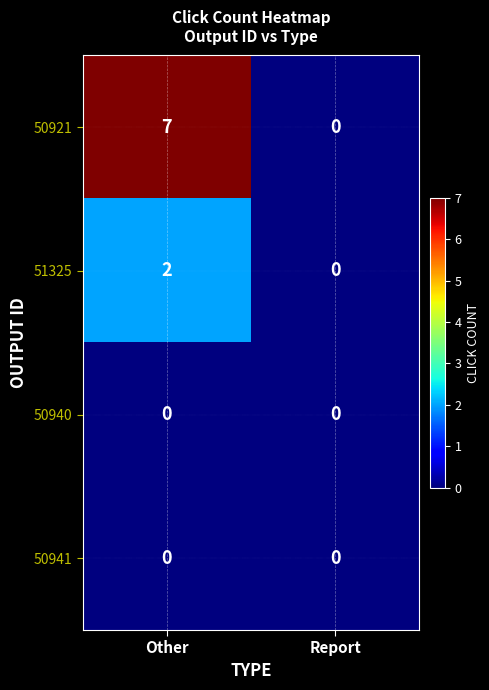

Which series changed the most between Other and Report?

50921